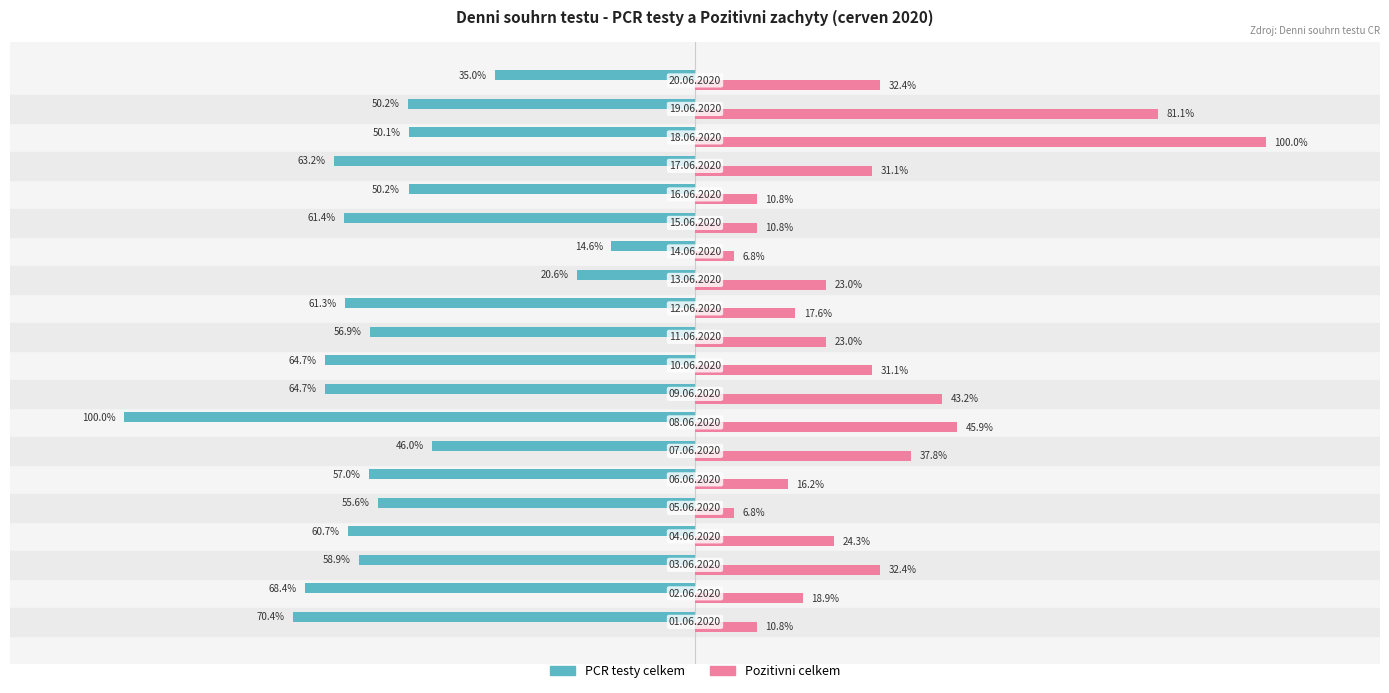

Which series has the widest spread of values?

Pozitivni celkem